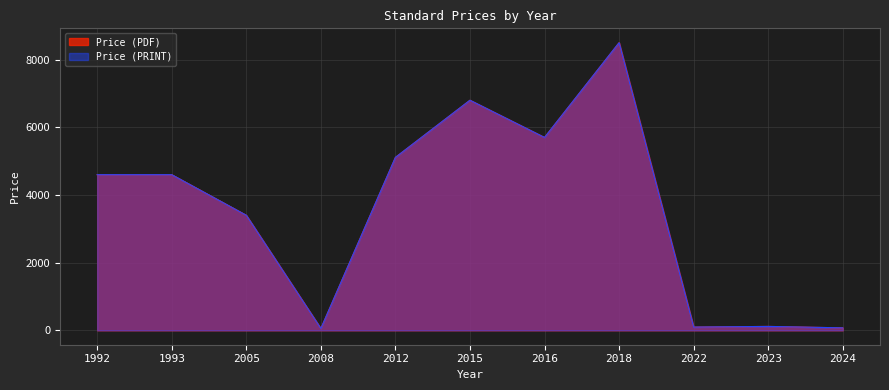

Rank the series at 11 from highest to lowest value.

Price (PDF), Price (PRINT)